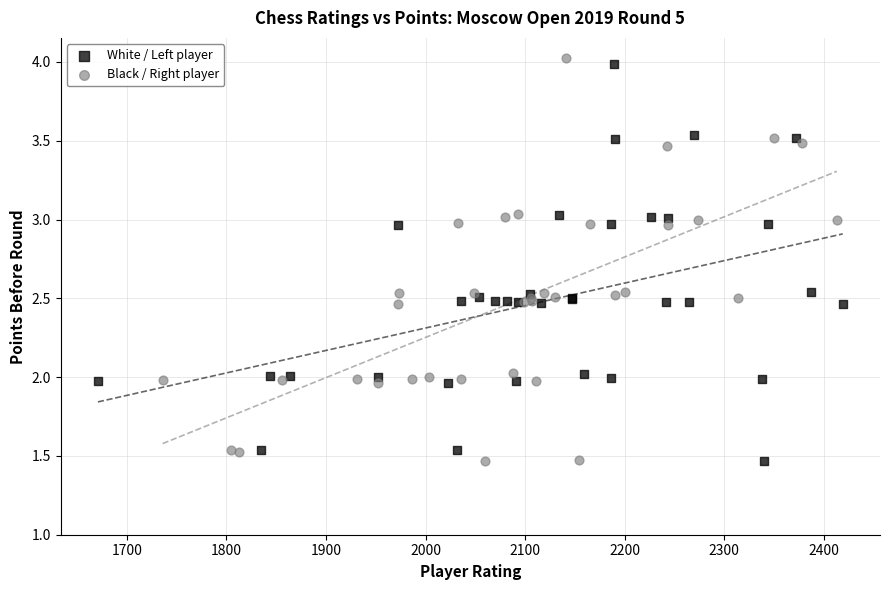

What are all the series names shown in the legend?

White / Left player, Black / Right player